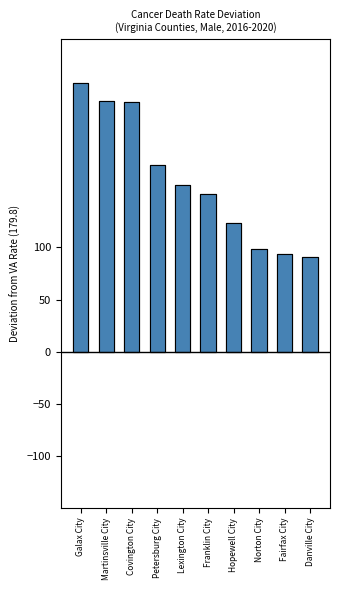

What is the average value?

163.4